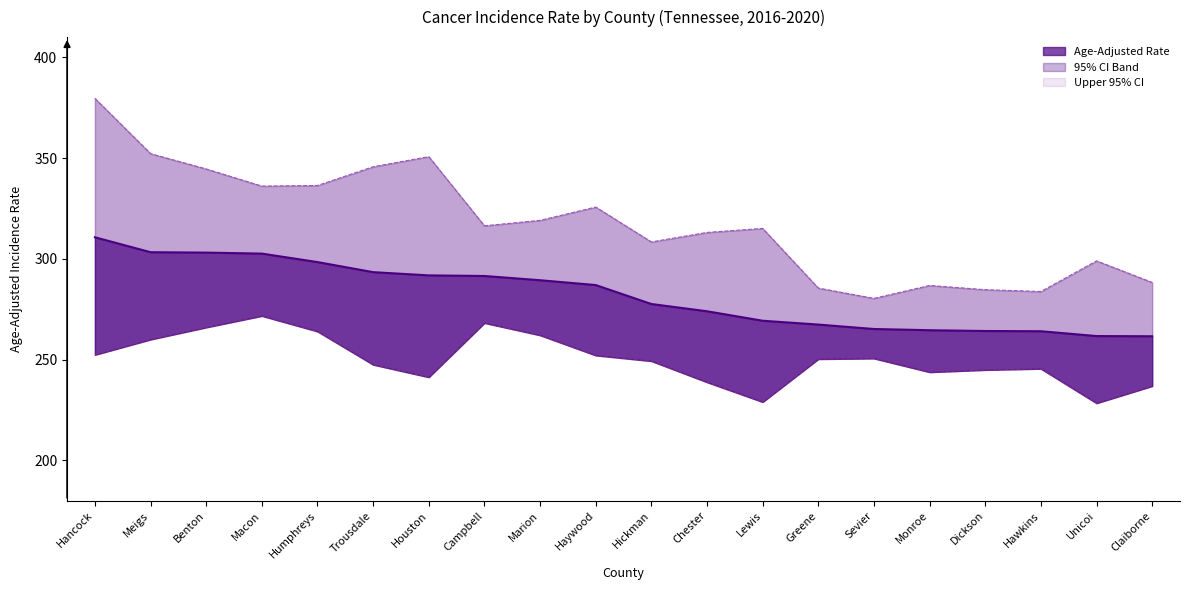

Between Lewis and Dickson, which is larger?

Lewis